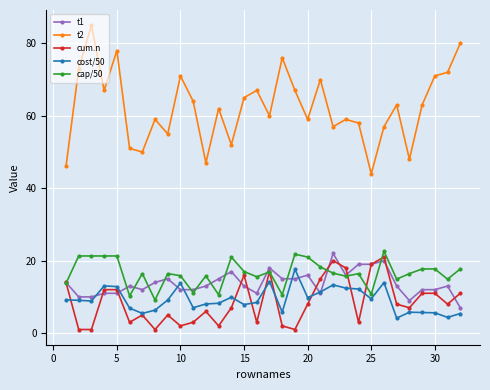

What is the sum of all cap/50 values?

528.2